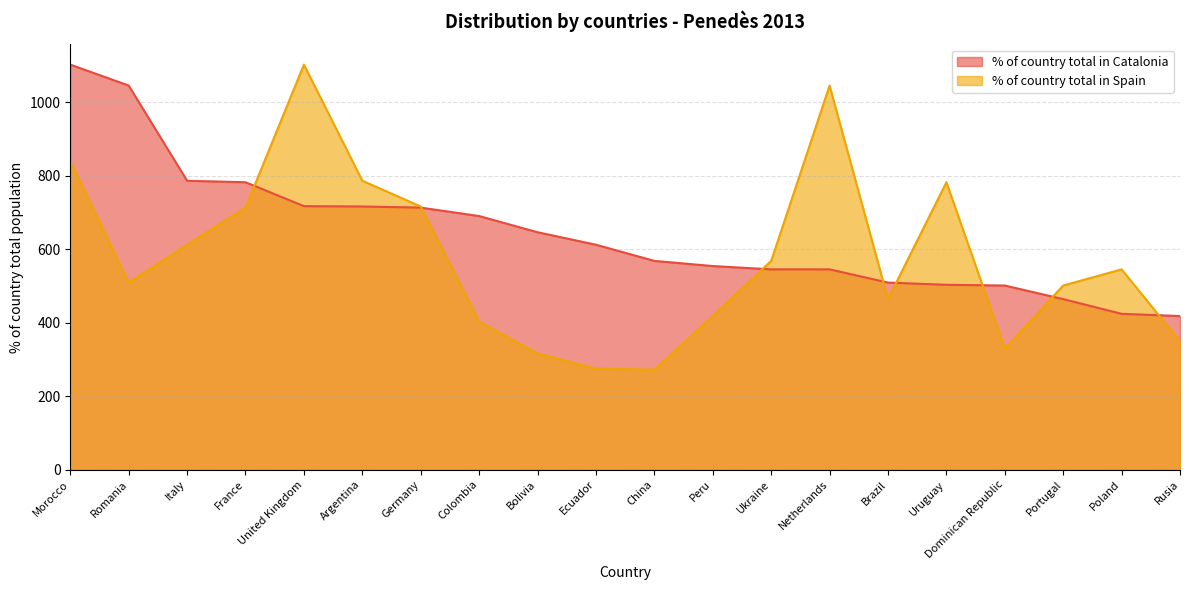

What position from the left is Portugal?

18